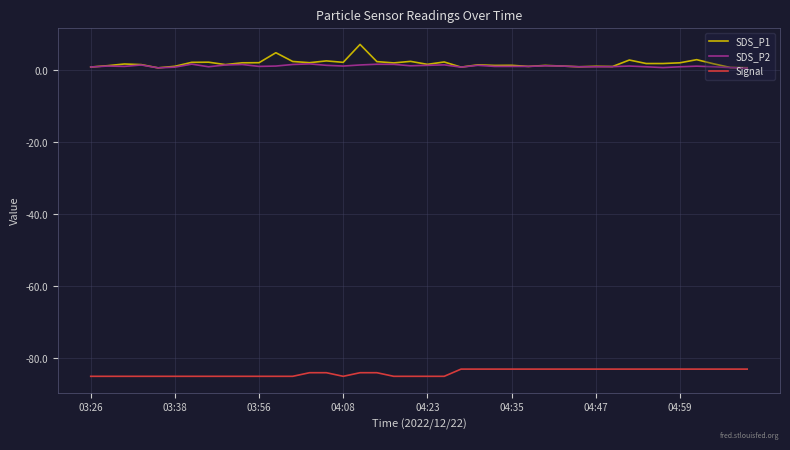

List the series in order of their peak value, highest first.

SDS_P1, SDS_P2, Signal